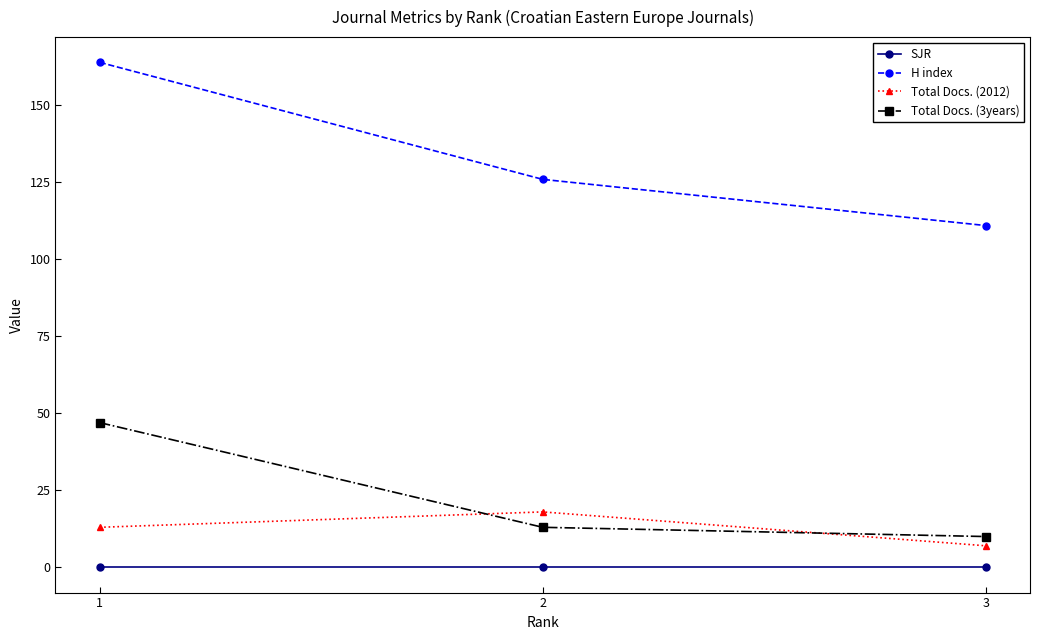

What are all the series names shown in the legend?

SJR, H index, Total Docs. (2012), Total Docs. (3years)